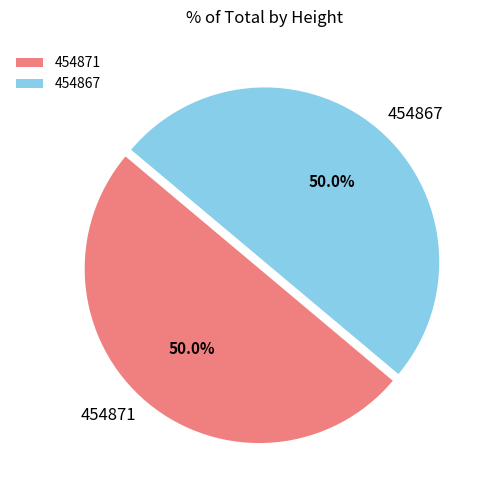

What portion of the pie excludes 454871?

50.0%